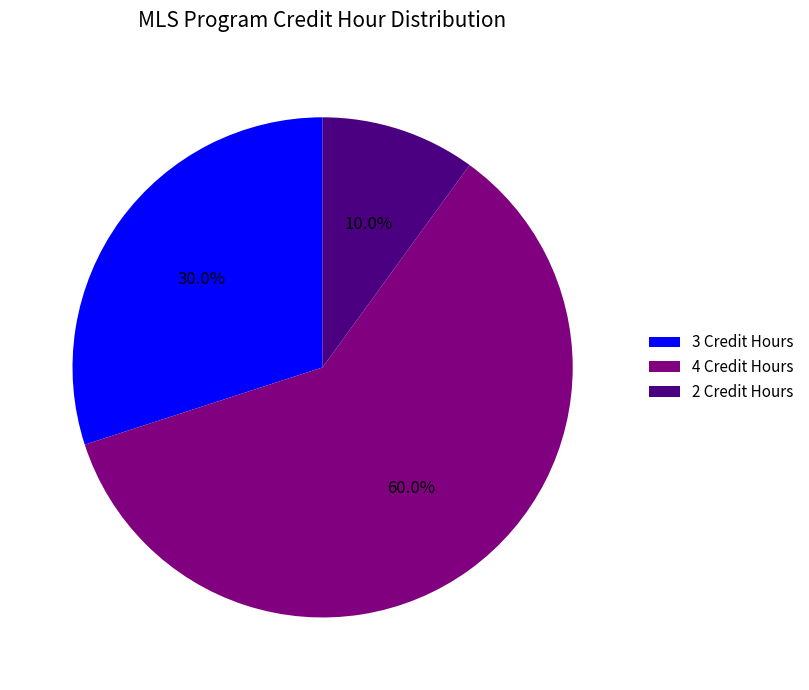

Which category has the smallest portion of the pie?

2 Credit Hours